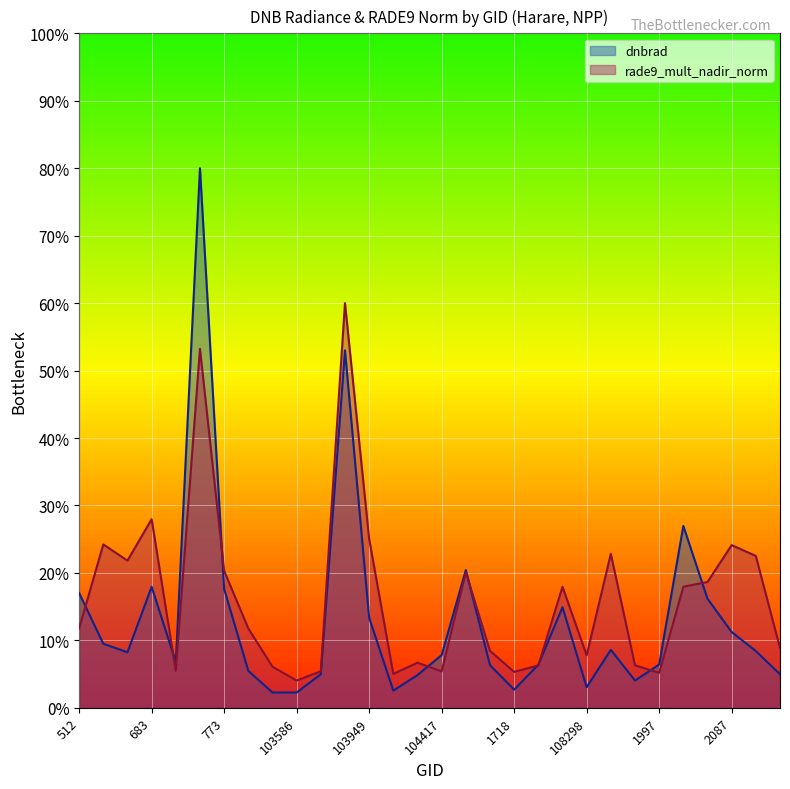

What is the sum of all rade9_mult_nadir_norm values?

486.7